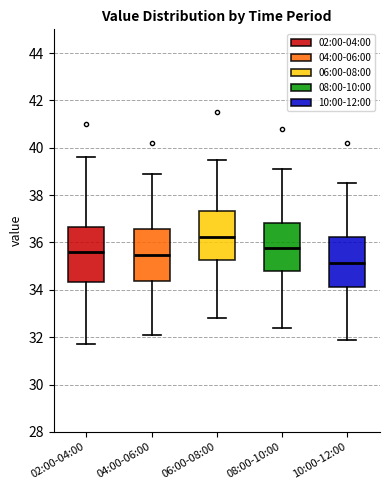

Reading left to right, transcribe this box plot: for each box, give where its median line is, the range the box spans, and where its two whiskers end, as read against the y-axis. The values are not printed on the chart, so give them approximately, as read against the axis.

02:00-04:00: median 35.6, box 34.4 to 36.6, whiskers 31.8 to 39.6
04:00-06:00: median 35.4, box 34.4 to 36.6, whiskers 32.2 to 39.0
06:00-08:00: median 36.2, box 35.2 to 37.4, whiskers 32.8 to 39.6
08:00-10:00: median 35.8, box 34.8 to 36.8, whiskers 32.4 to 39.2
10:00-12:00: median 35.2, box 34.2 to 36.2, whiskers 32.0 to 38.6